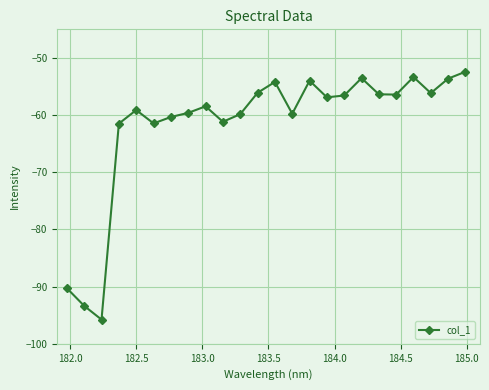

What is the minimum value shown in the chart?

-95.8